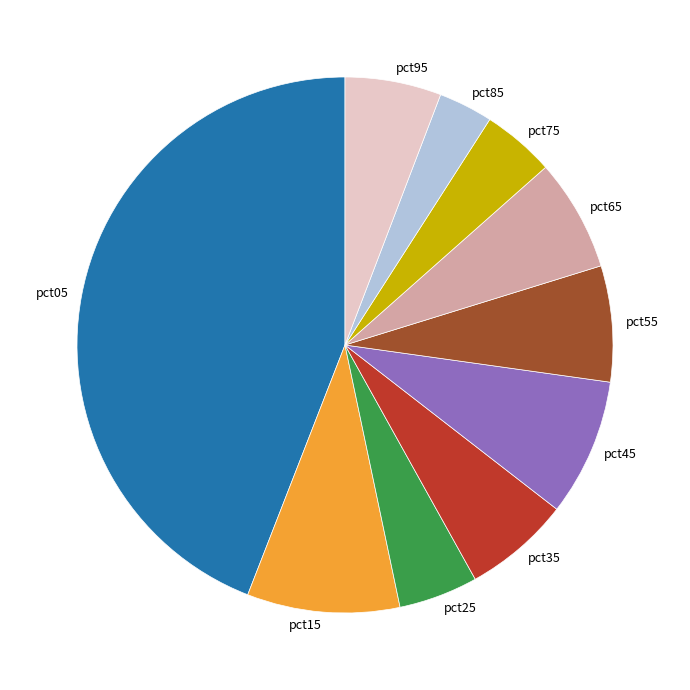

Count the number of slices in the pie.

10